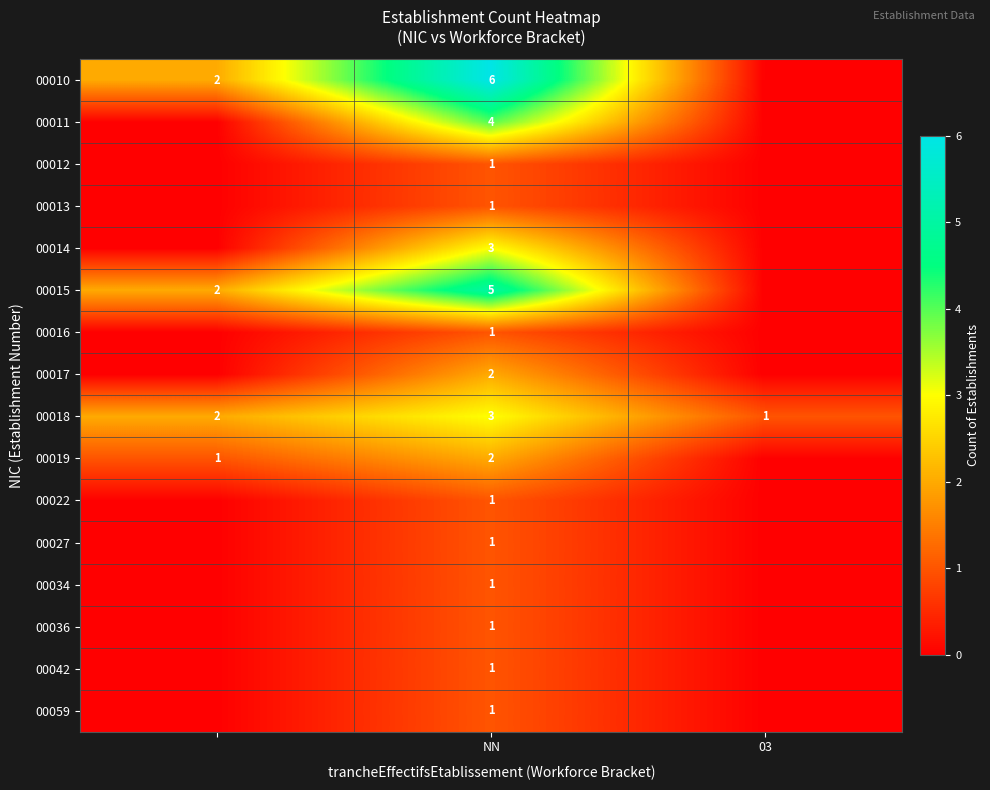

The 00012 series shows 1 at NN. True or false?

True